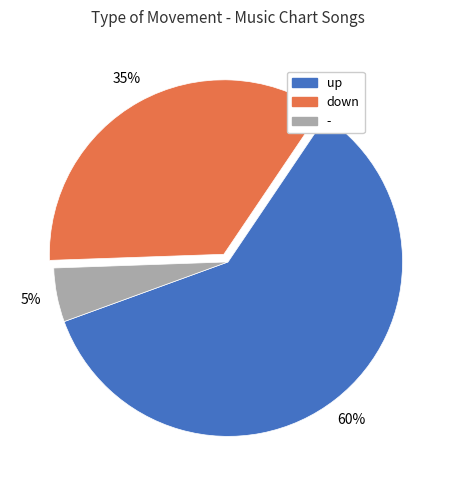

To the nearest percent, what portion does down represent?

35%